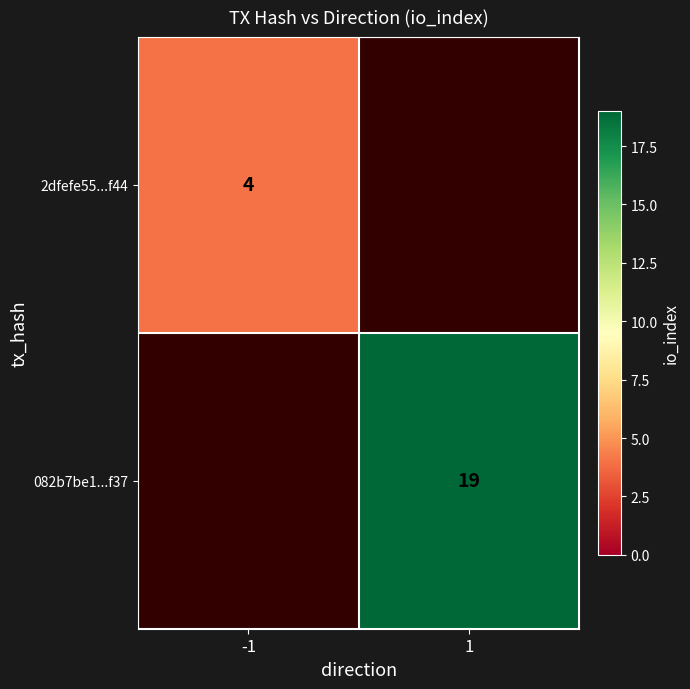

Is it true that 2dfefe55...f44 equals 1 at -1?

False